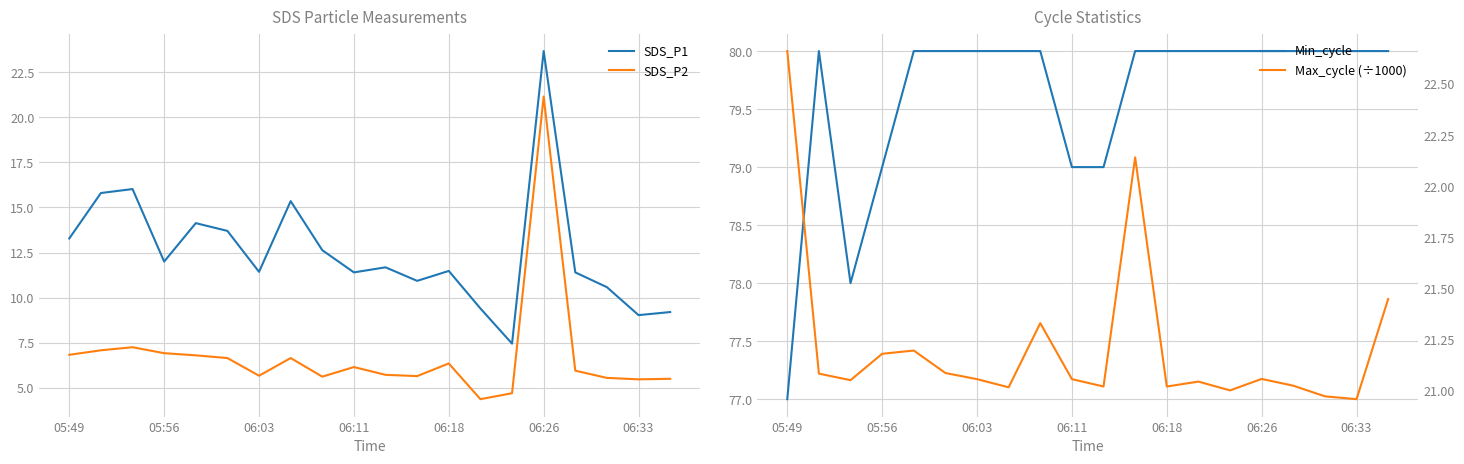

Is this an area chart (filled region under the line)?

No